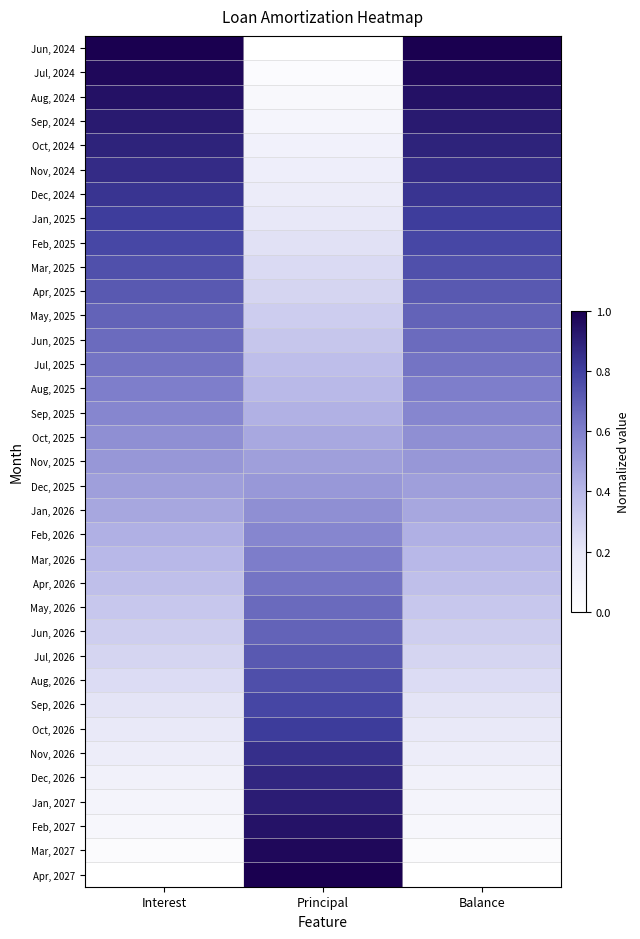

At which category is the sum across all series the highest?

Interest